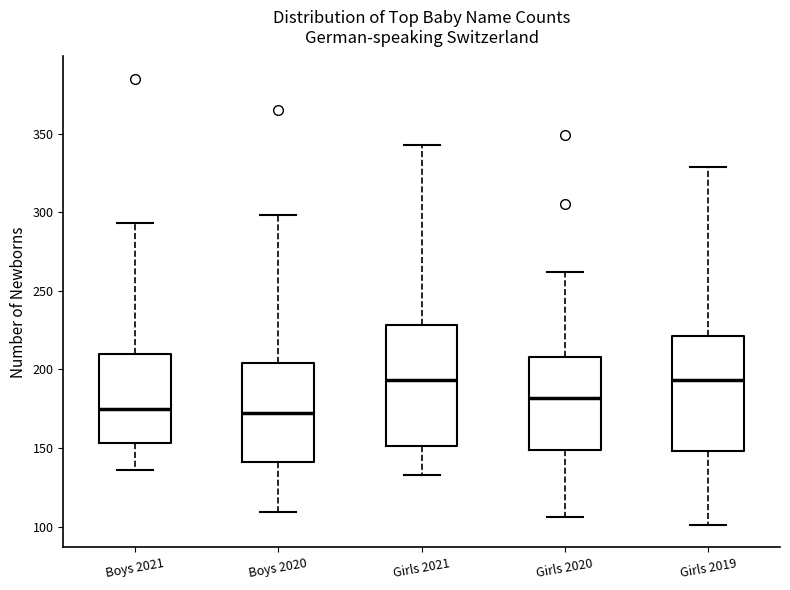

Where does the upper whisker of the box for Girls 2021 end on the y-axis? The values are not printed on the chart, so give them approximately, as read against the axis.

345